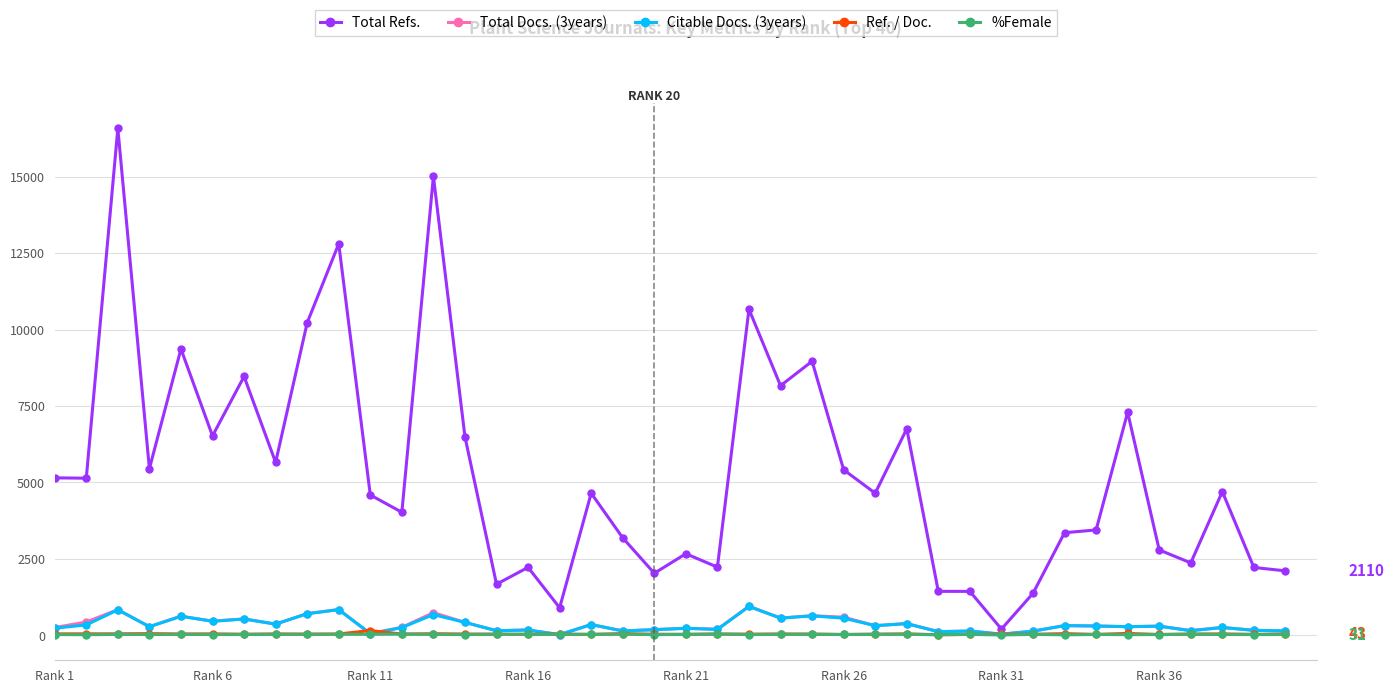

What is the difference between the maximum and minimum values in the Citable Docs. (3years) series?

921.0